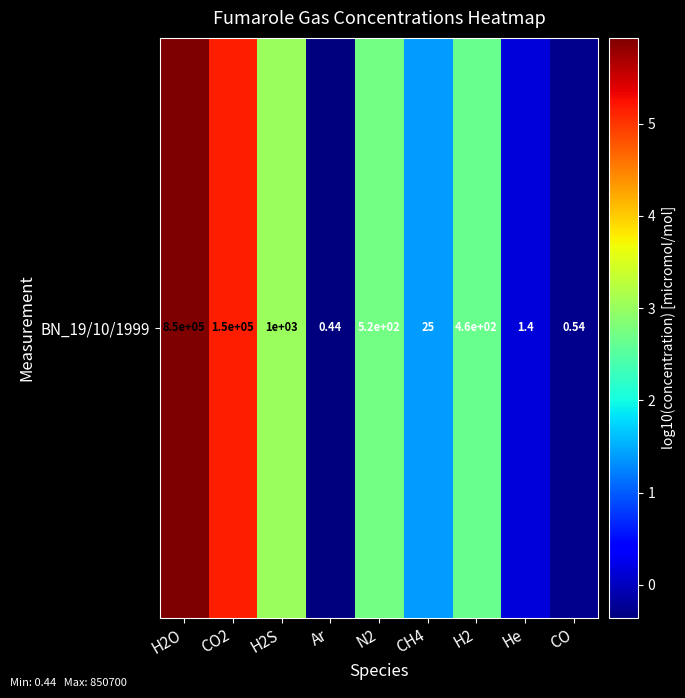

Which has a higher value, He or H2?

H2